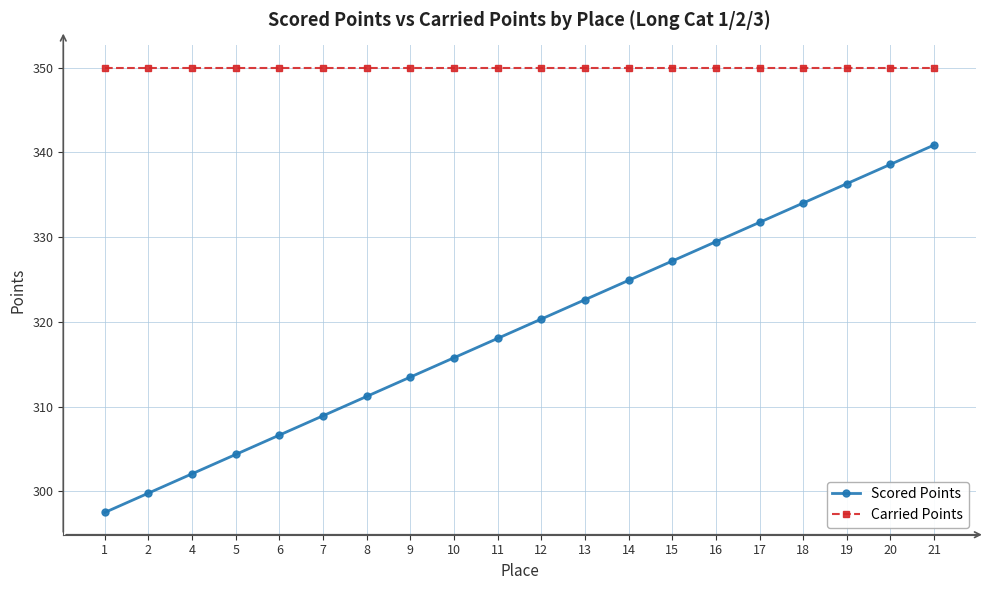

Reading left to right, what are all the values shown in this chart?

Scored Points: 297.5	299.8	302.1	304.3	306.6	308.9	311.2	313.5	315.8	318.0	320.3	322.6	324.9	327.2	329.5	331.7	334.0	336.3	338.6	340.9
Carried Points: 350.0	350.0	350.0	350.0	350.0	350.0	350.0	350.0	350.0	350.0	350.0	350.0	350.0	350.0	350.0	350.0	350.0	350.0	350.0	350.0